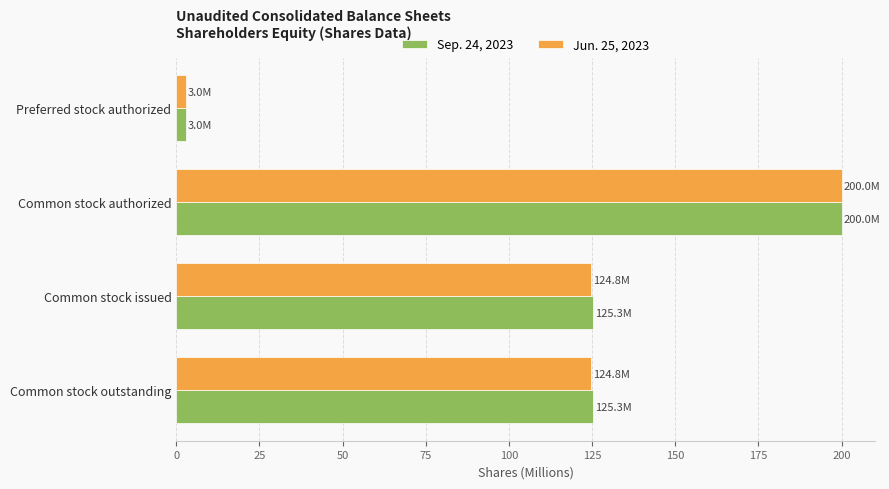

How many values in the Jun. 25, 2023 series exceed 124?

3